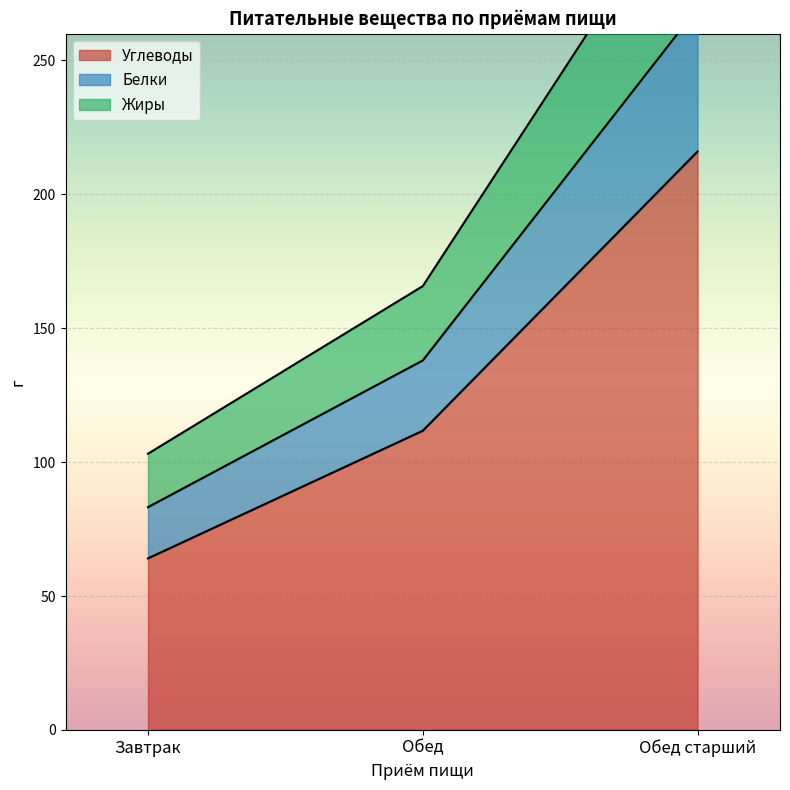

The value of Углеводы at Завтрак is 64.1. True or false?

True